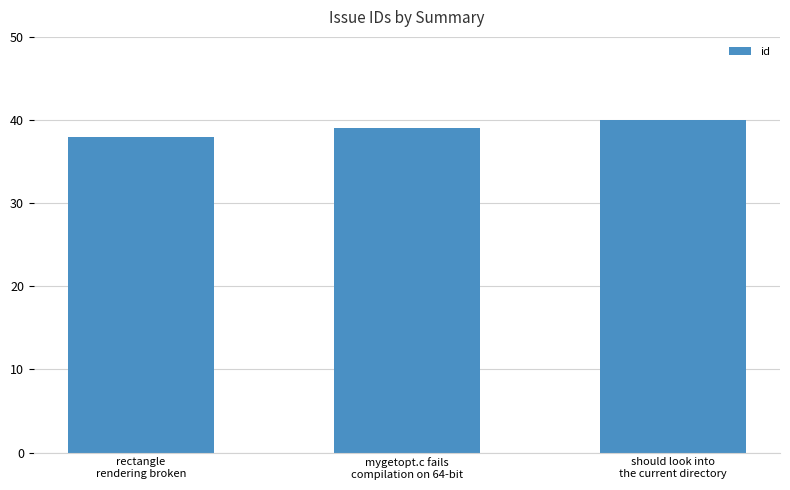

How many data points does each series have?

3